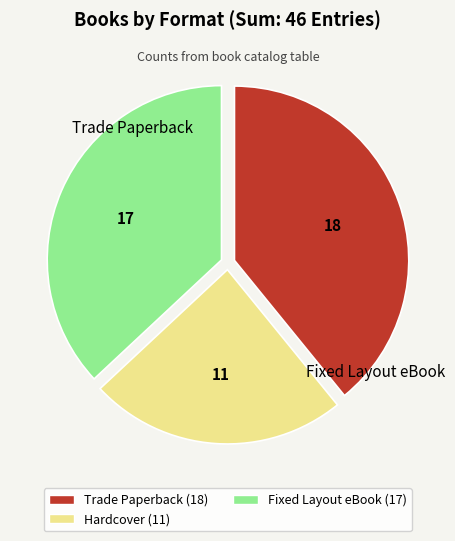

Count the number of slices in the pie.

3